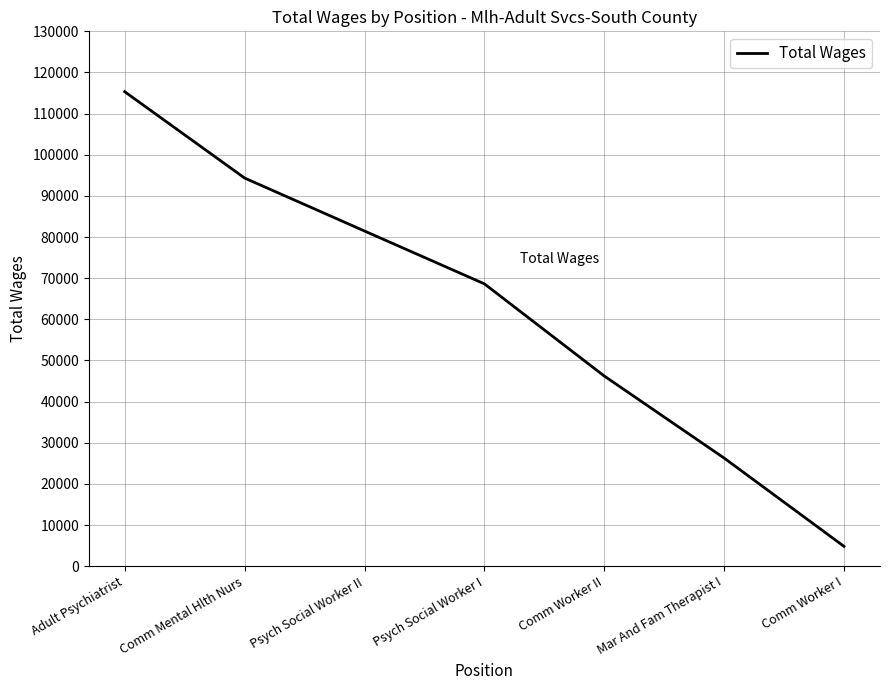

Does the chart have visible grid lines?

Yes